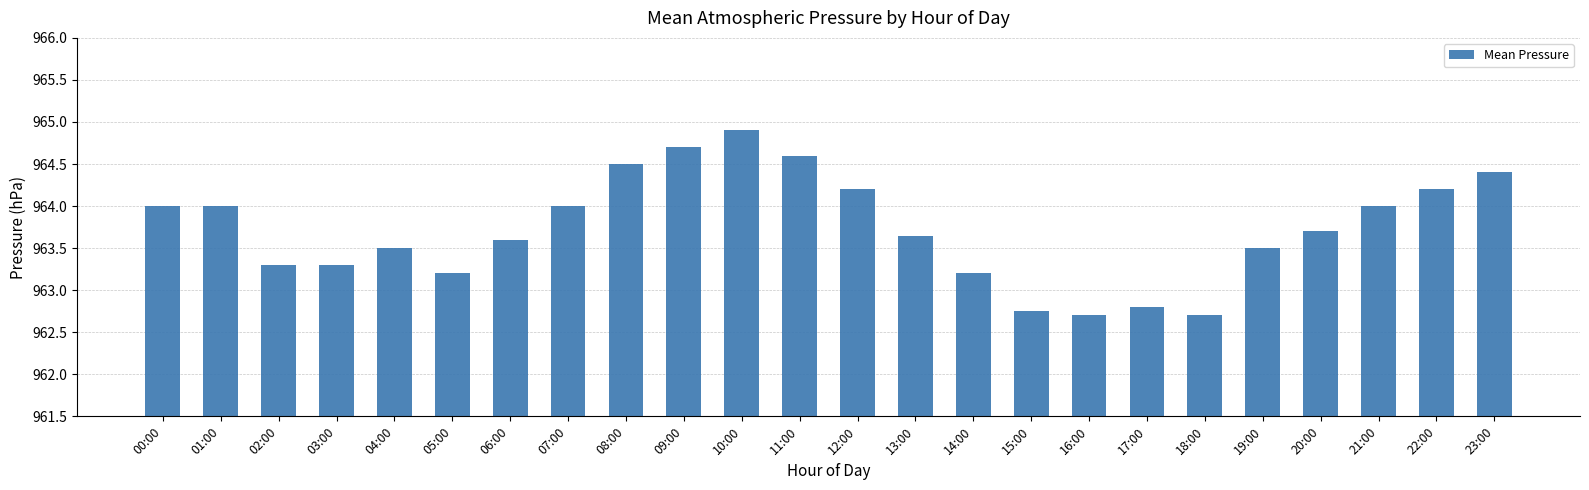

Are the bars horizontal?

No